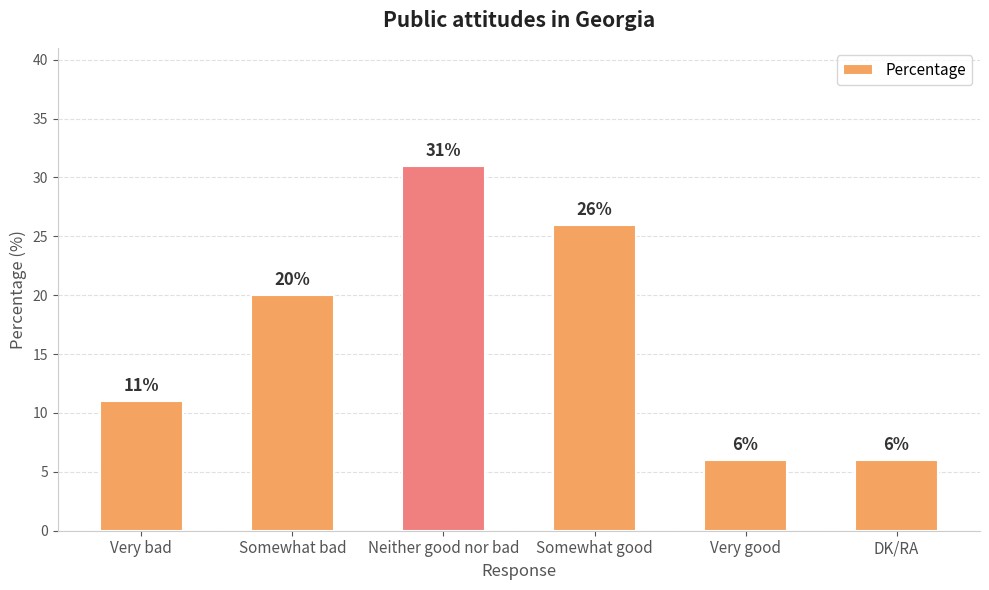

What is the sum of all values?

100